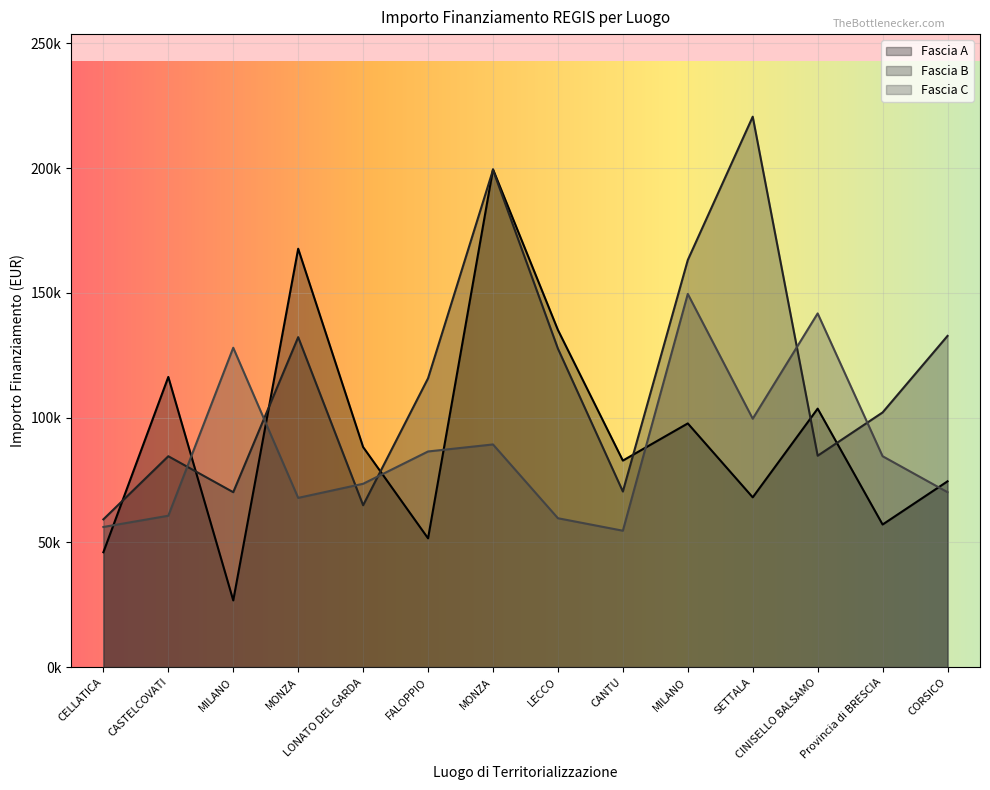

What is the difference between the maximum and minimum values in the Fascia A series?

172837.8